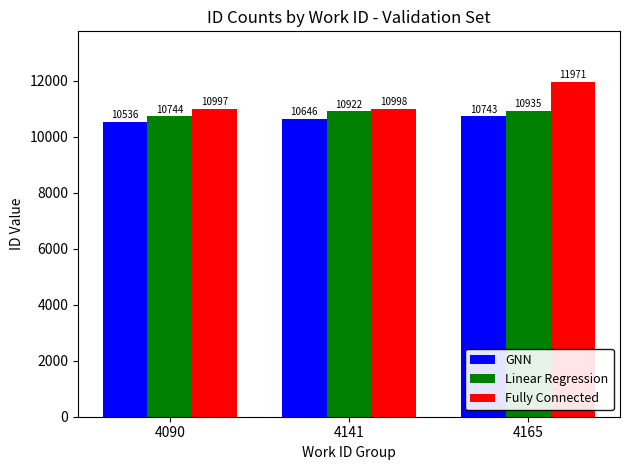

What is the value of the Fully Connected bar at the 3rd from the left?

11971